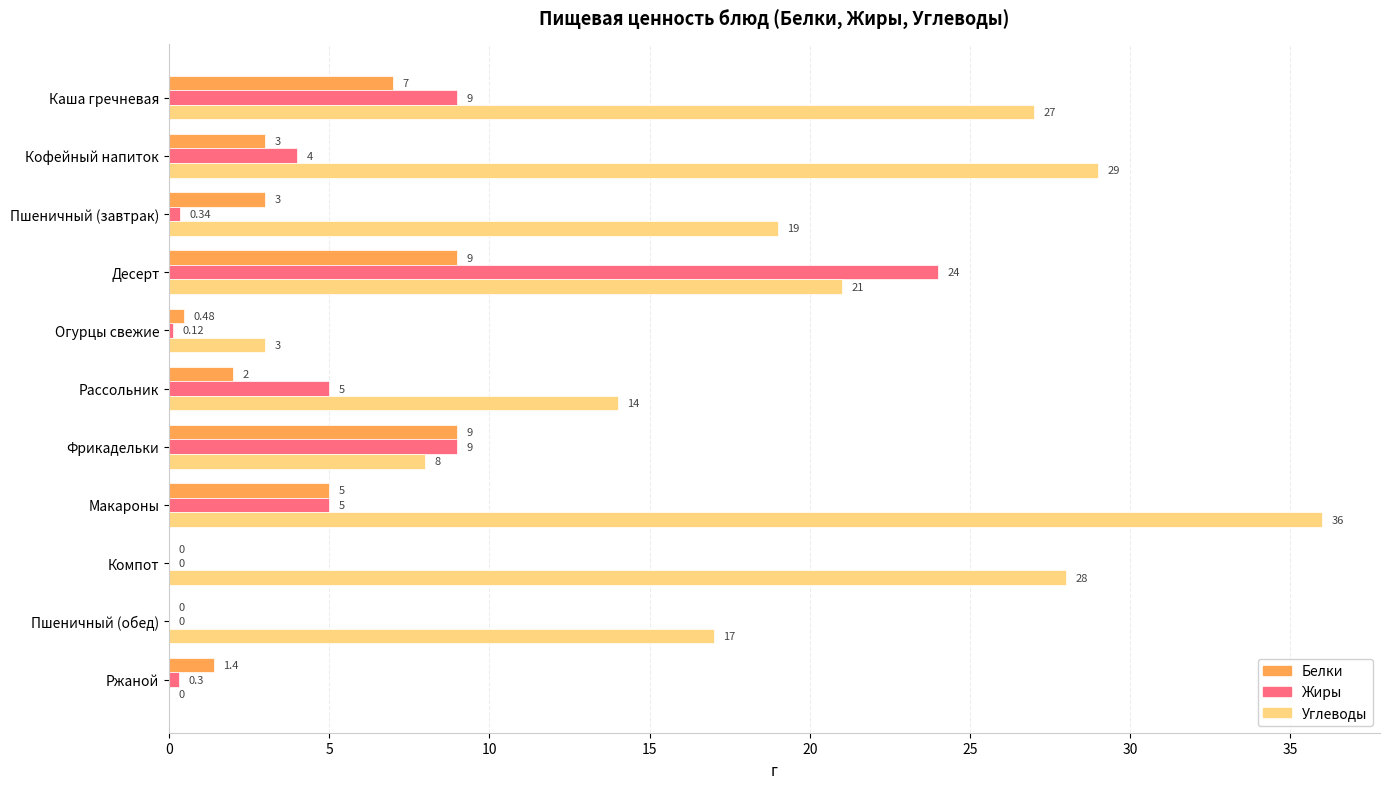

What is the sum of the Жиры values at Фрикадельки and Десерт?

33.0